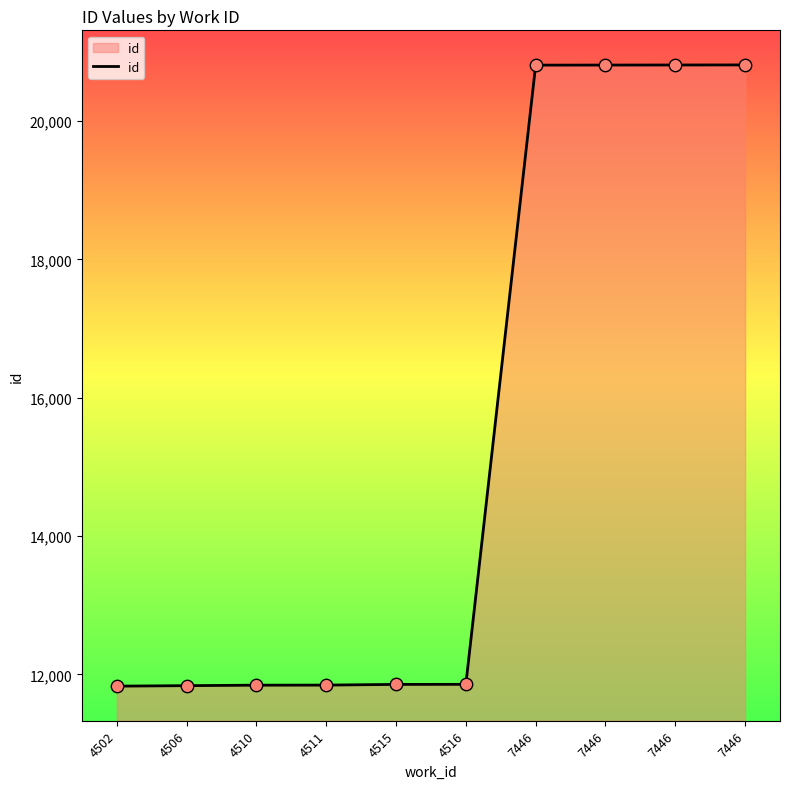

Approximately how many times larger is the value at 7446 compared to 4510?

1.8